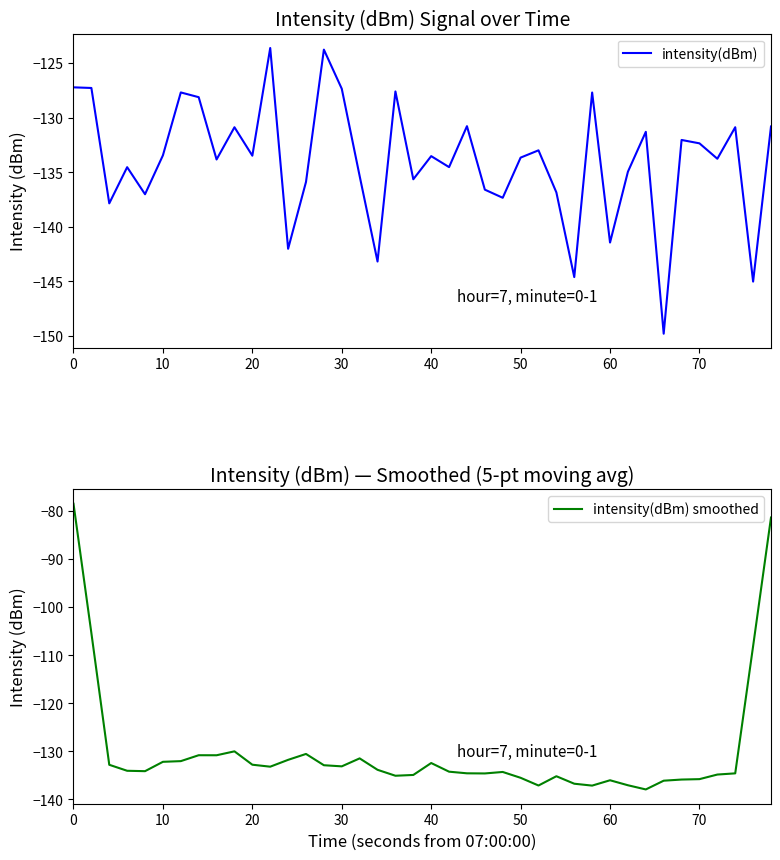

What is the highest value of the intensity(dBm) smoothed series?

-78.5